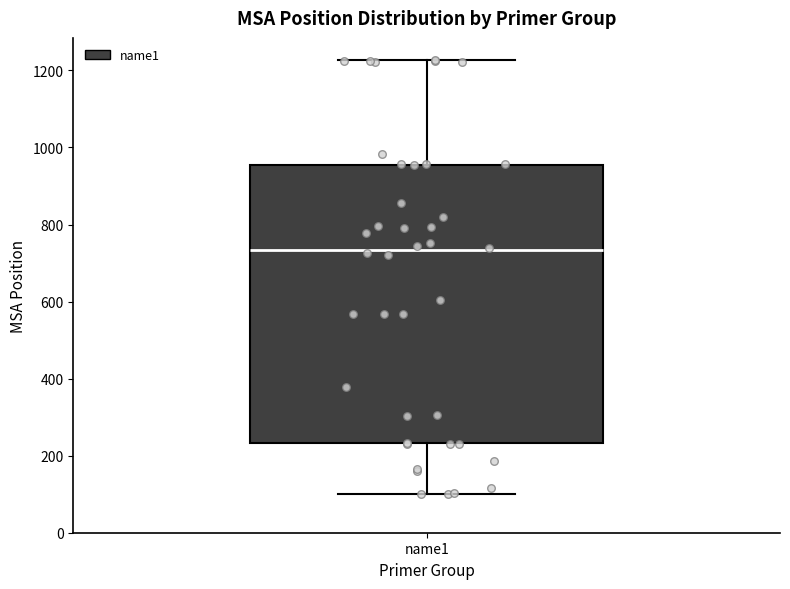

Transcribe this box plot: give where the median line is, the range the box spans, and where the two whiskers end, as read against the y-axis. The values are not printed on the chart, so give them approximately, as read against the axis.

median 740, box 240 to 960, whiskers 100 to 1220